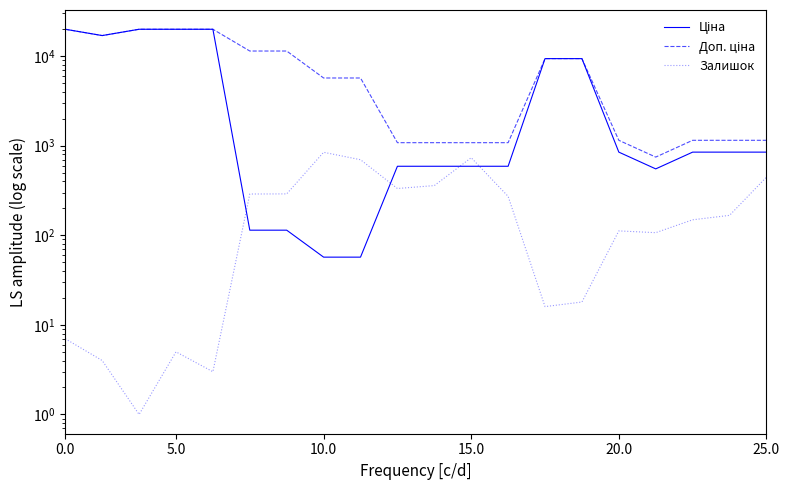

How many values in the Доп. ціна series are below 5705?

9